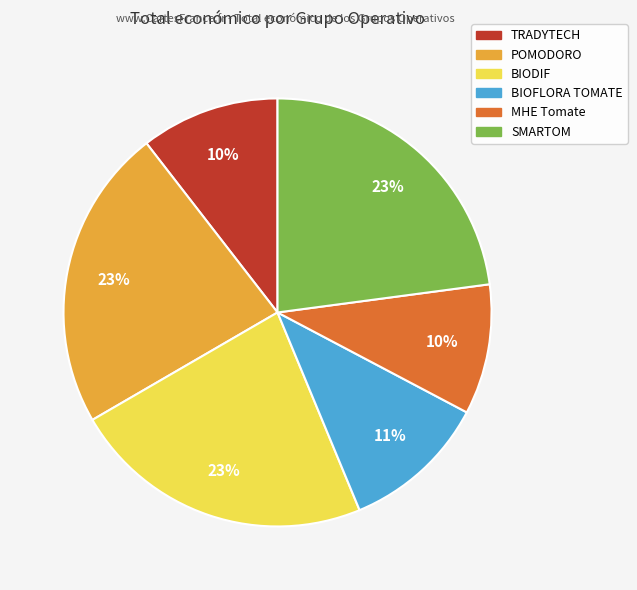

To the nearest percent, what is the combined percentage of POMODORO and MHE Tomate?

33%